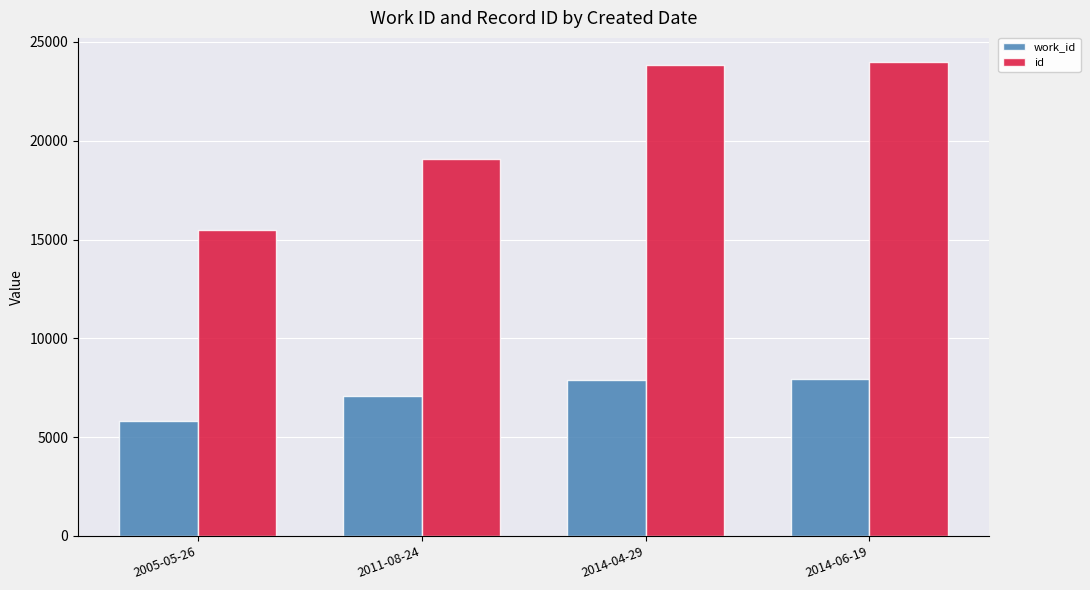

What is the lowest value of the work_id series?

5813